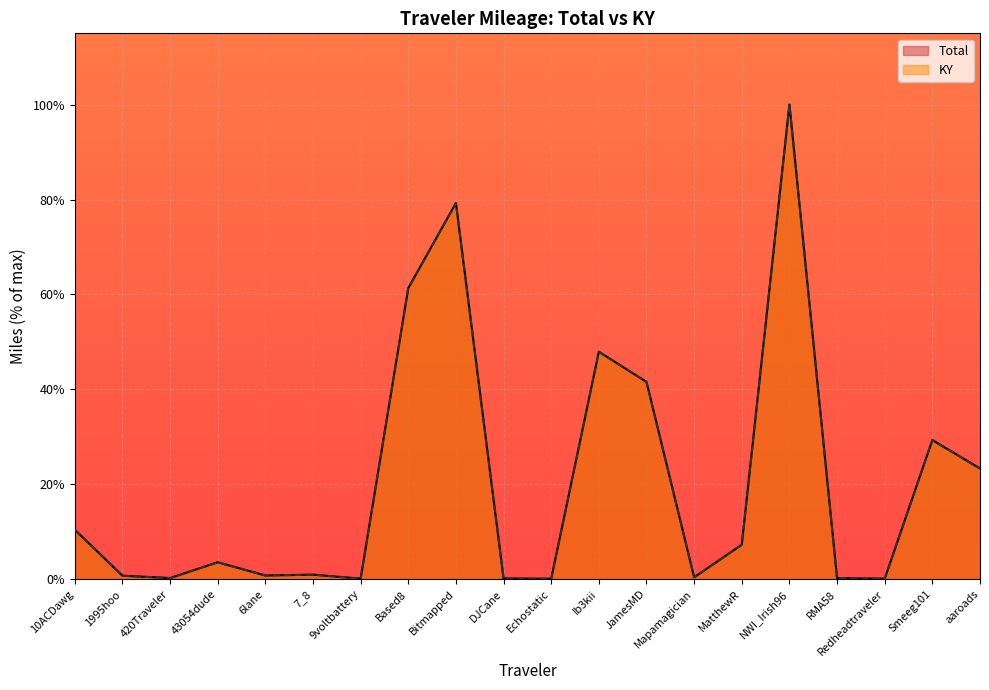

Reading left to right, transcribe all the data shown in this chart.

Total: 10ACDawg=10.5	1995hoo=0.8	420Traveler=0.3	43054dude=3.6	6lane=0.8	7_8=1.0	9voltbattery=0.1	Based8=61.3	Bitmapped=79.3	DJCane=0.2	Echostatic=0.1	Ib3kii=47.9	JamesMD=41.6	Mapamagician=0.4	MatthewR=7.3	NWI_Irish96=100.0	RMA58=0.3	Redheadtraveler=0.1	Smeeg101=29.3	aaroads=23.3
KY: 10ACDawg=10.5	1995hoo=0.8	420Traveler=0.3	43054dude=3.6	6lane=0.8	7_8=1.0	9voltbattery=0.1	Based8=61.3	Bitmapped=79.3	DJCane=0.2	Echostatic=0.1	Ib3kii=47.9	JamesMD=41.6	Mapamagician=0.4	MatthewR=7.3	NWI_Irish96=100.0	RMA58=0.3	Redheadtraveler=0.1	Smeeg101=29.3	aaroads=23.3